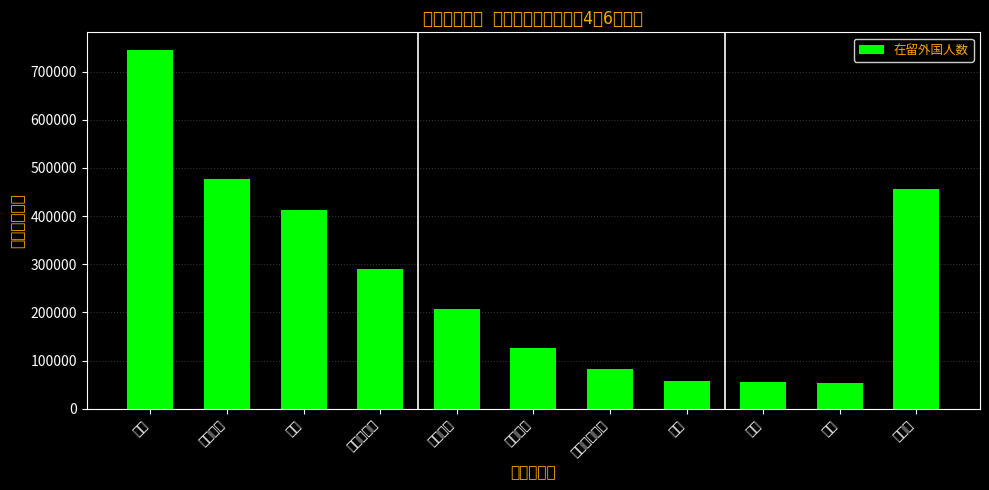

Reading left to right, transcribe all the data shown in this chart.

中国=744551	ベトナム=476346	韓国=412340	フィリピン=291066	ブラジル=207081	ネパール=125798	インドネシア=83169	米国=57299	タイ=54618	台湾=54213	その他=455488